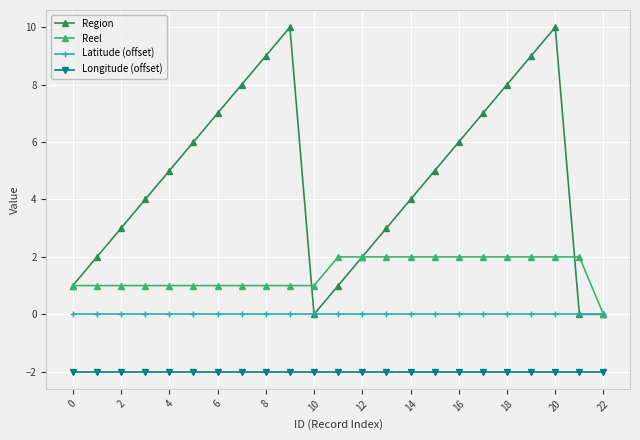

True or false: Latitude (offset) and Longitude (offset) intersect in this chart.

False